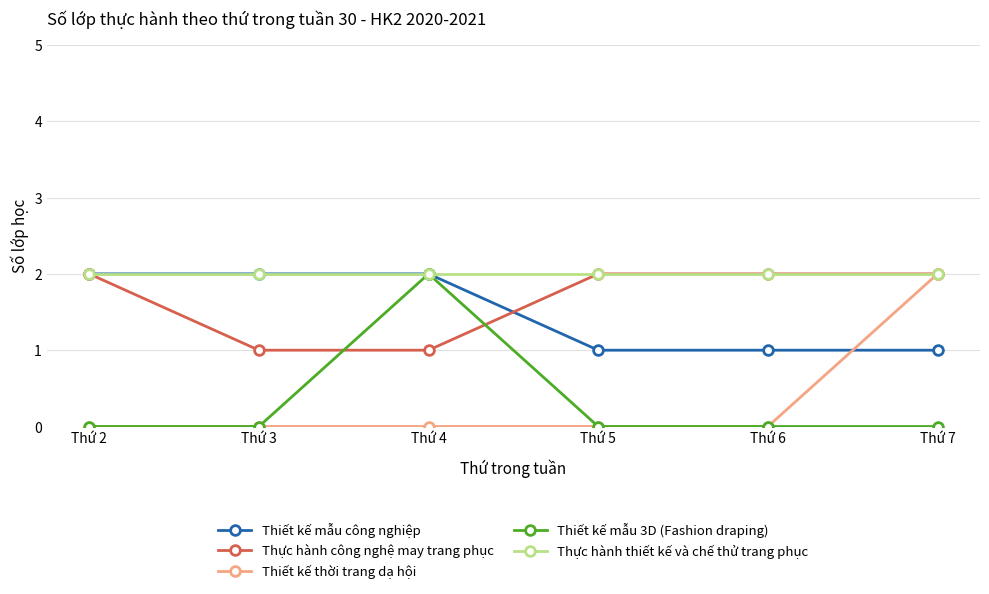

Where do Thiết kế mẫu công nghiệp and Thiết kế thời trang dạ hội first cross each other?

Thứ 6 and Thứ 7